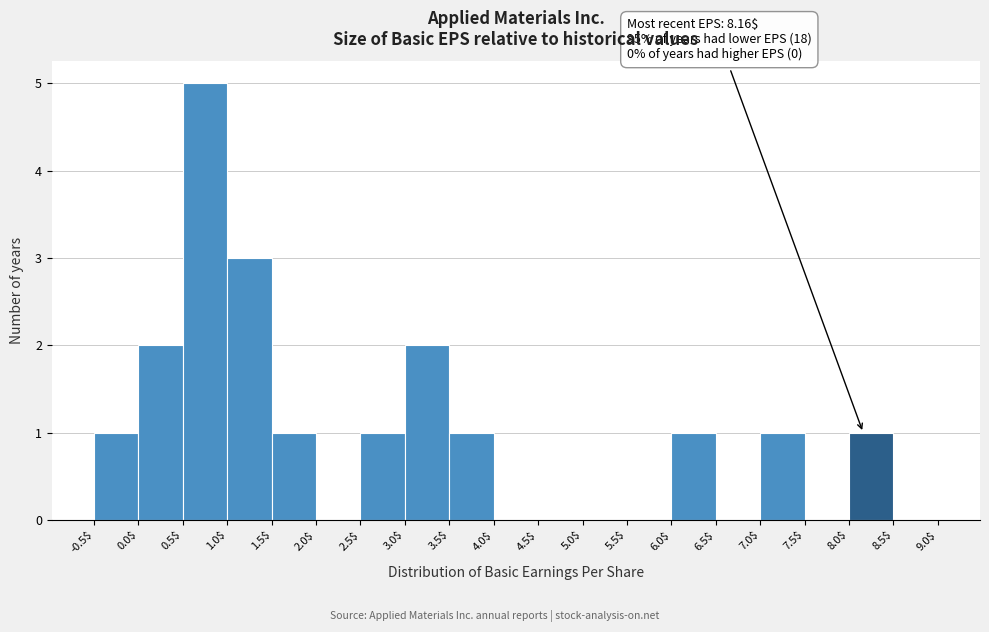

Which range on the x-axis has the tallest bar?

0.5$ to 1.0$